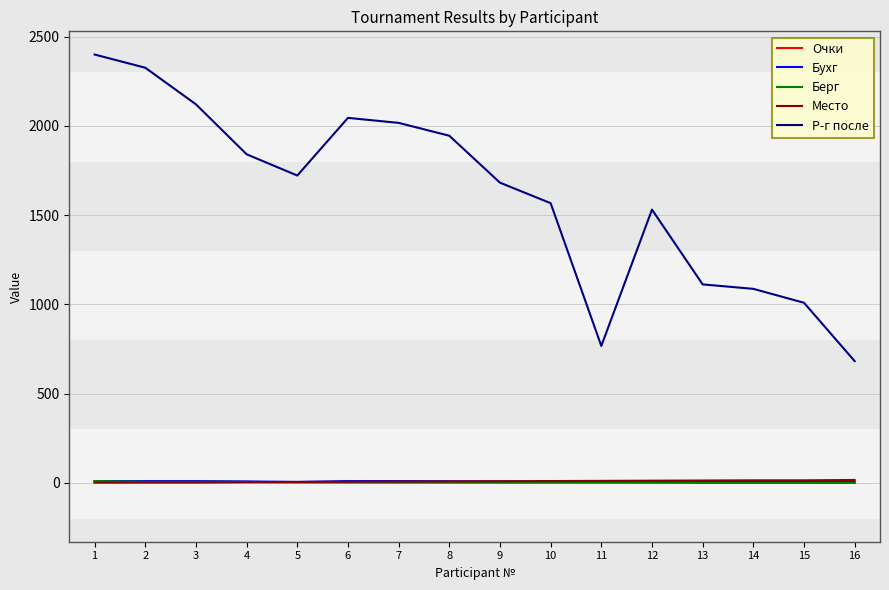

Which series changed the most between 8 and 12?

Р-г после